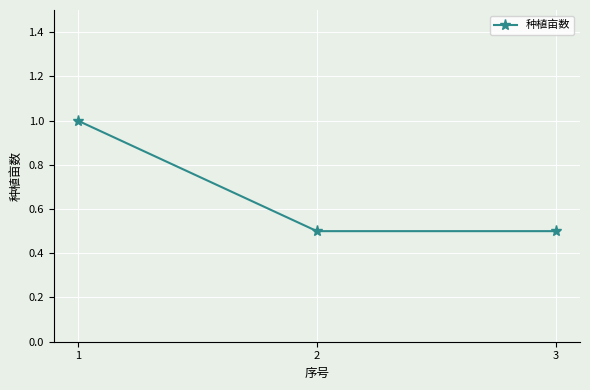

Which label corresponds to the largest value in the chart?

1